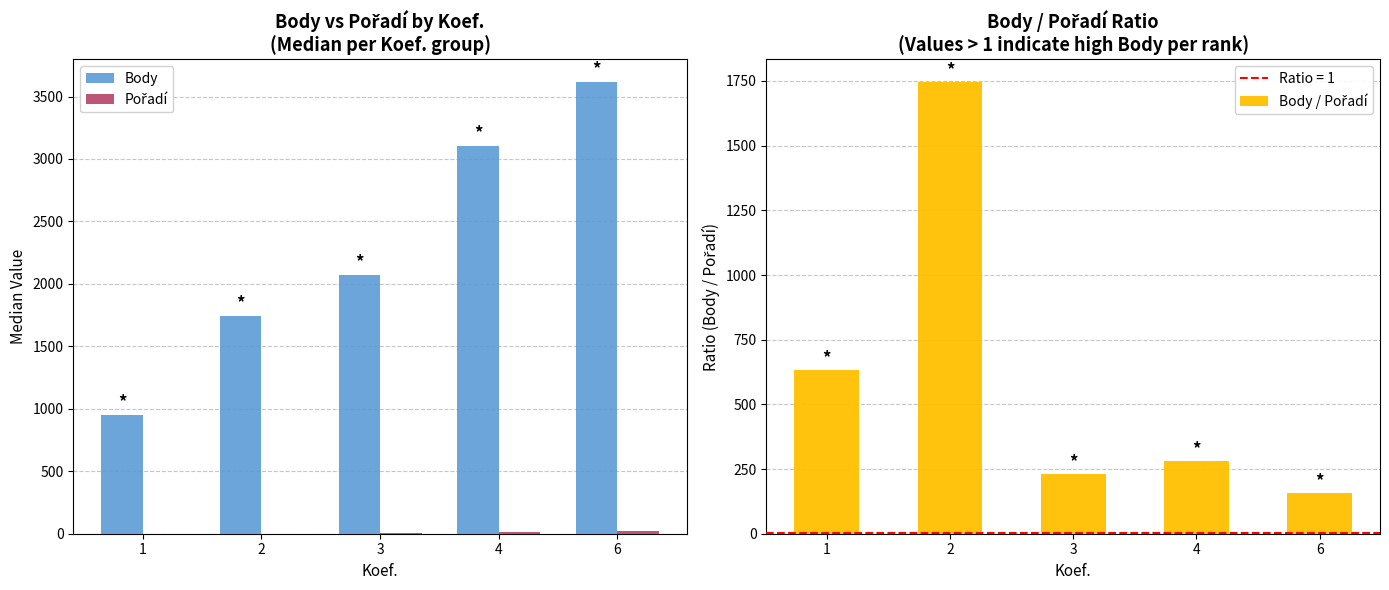

Where is Pořadí nearest to the value 12?

4